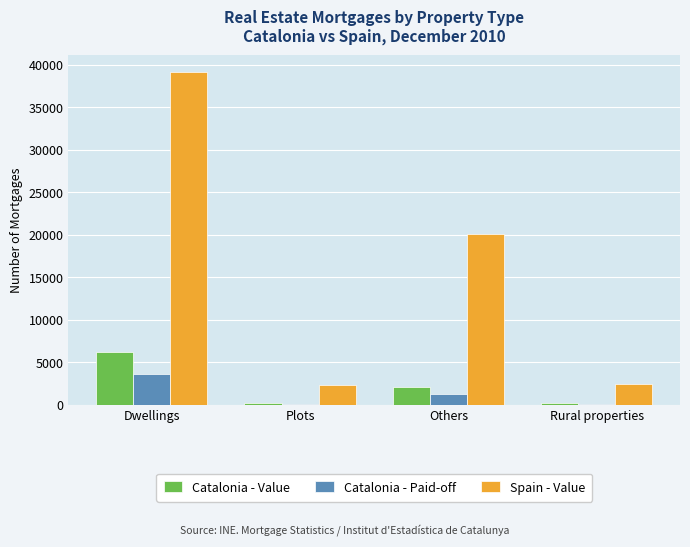

What is the average value of the Spain - Value series?

16010